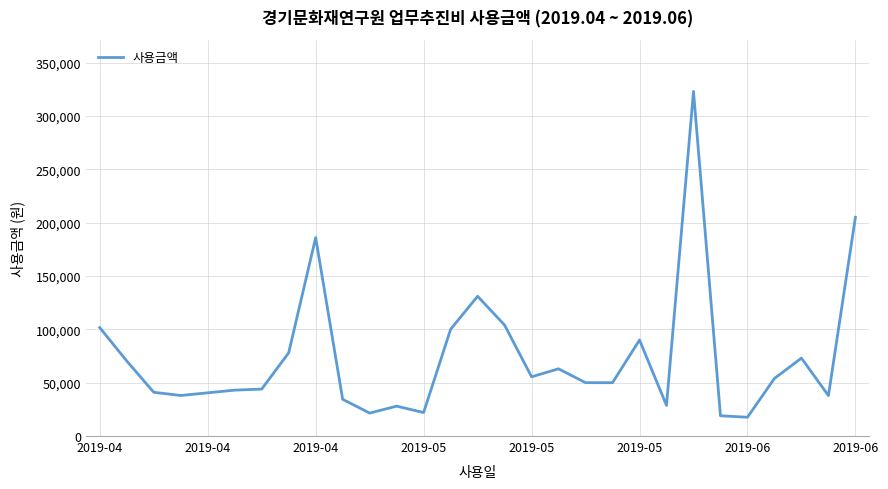

What is the smallest value displayed?

17600